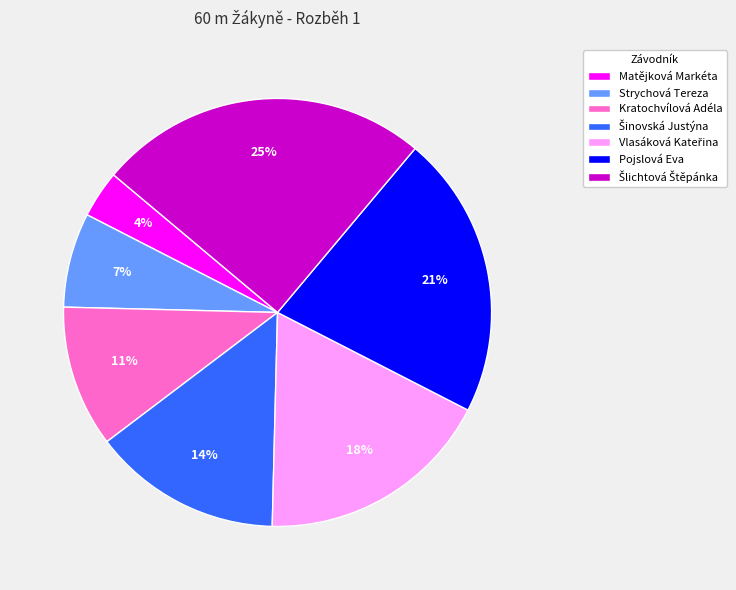

What percentage is the Pojslová Eva slice, to the nearest percent?

21%